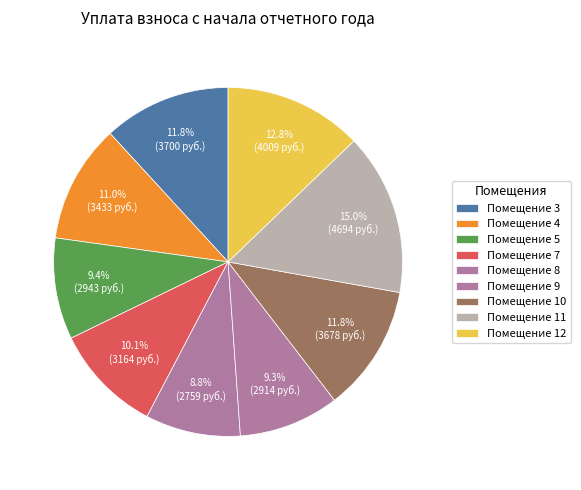

How many slices are in this pie chart?

9